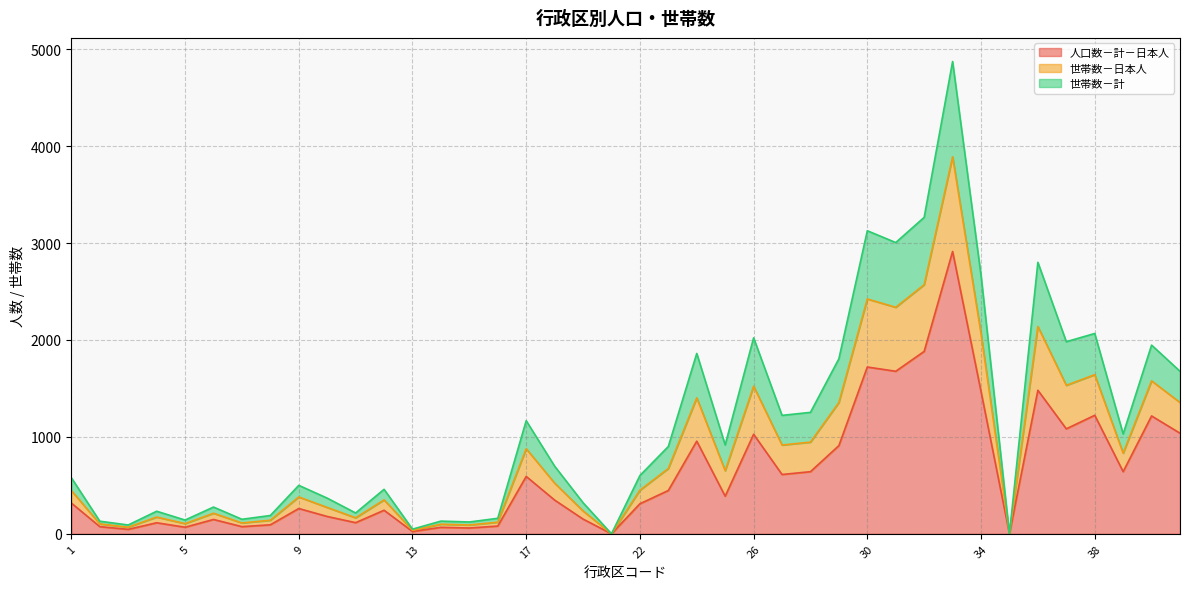

List the labels in order of 人口数－計－日本人 value, smallest first.

21, 35, 13, 3, 15, 14, 5, 2, 7, 16, 8, 4, 11, 6, 19, 10, 12, 9, 22, 1, 18, 25, 23, 17, 27, 28, 39, 29, 24, 26, 41, 37, 40, 38, 34, 36, 31, 30, 32, 33